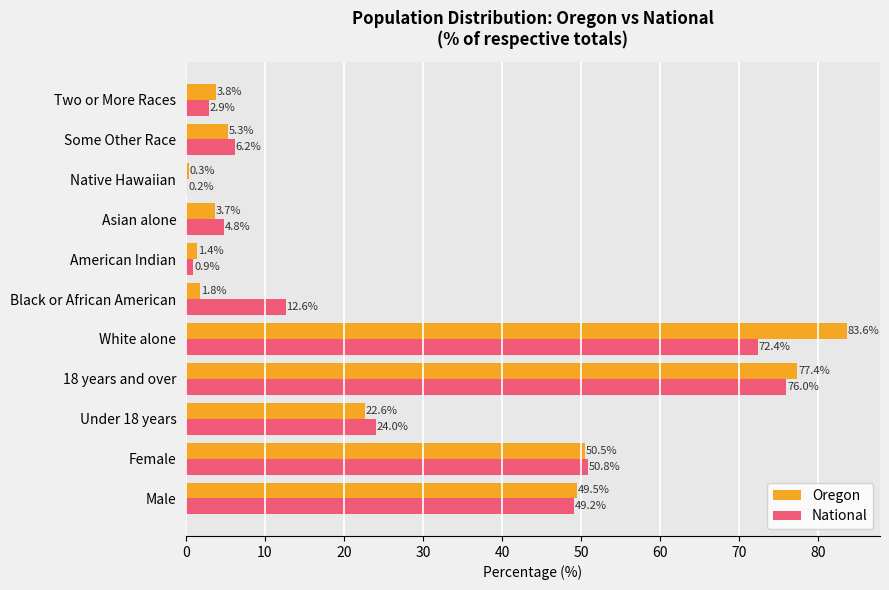

How many categories are shown in the chart?

11